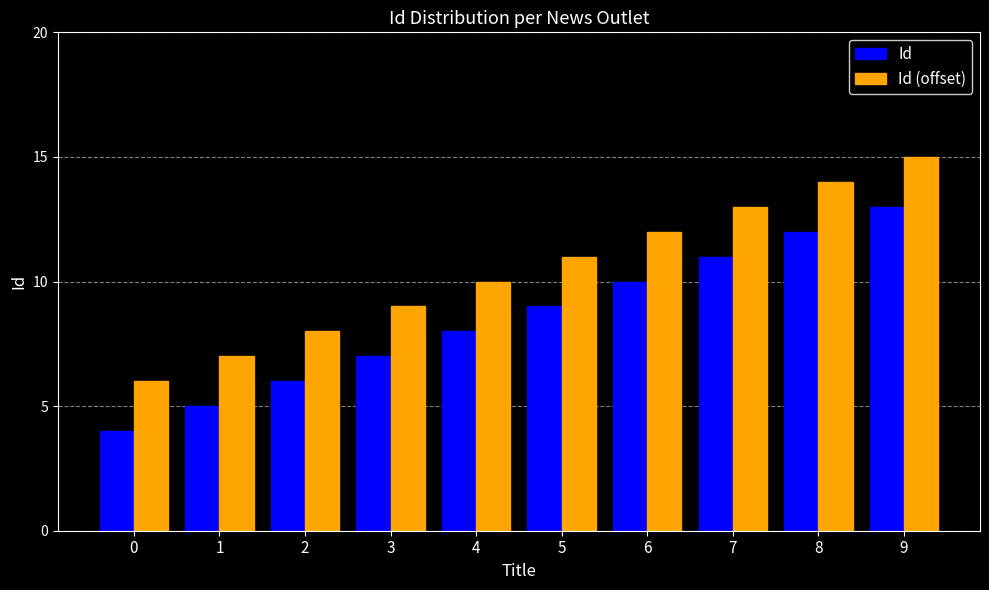

How many categories are shown in the chart?

10